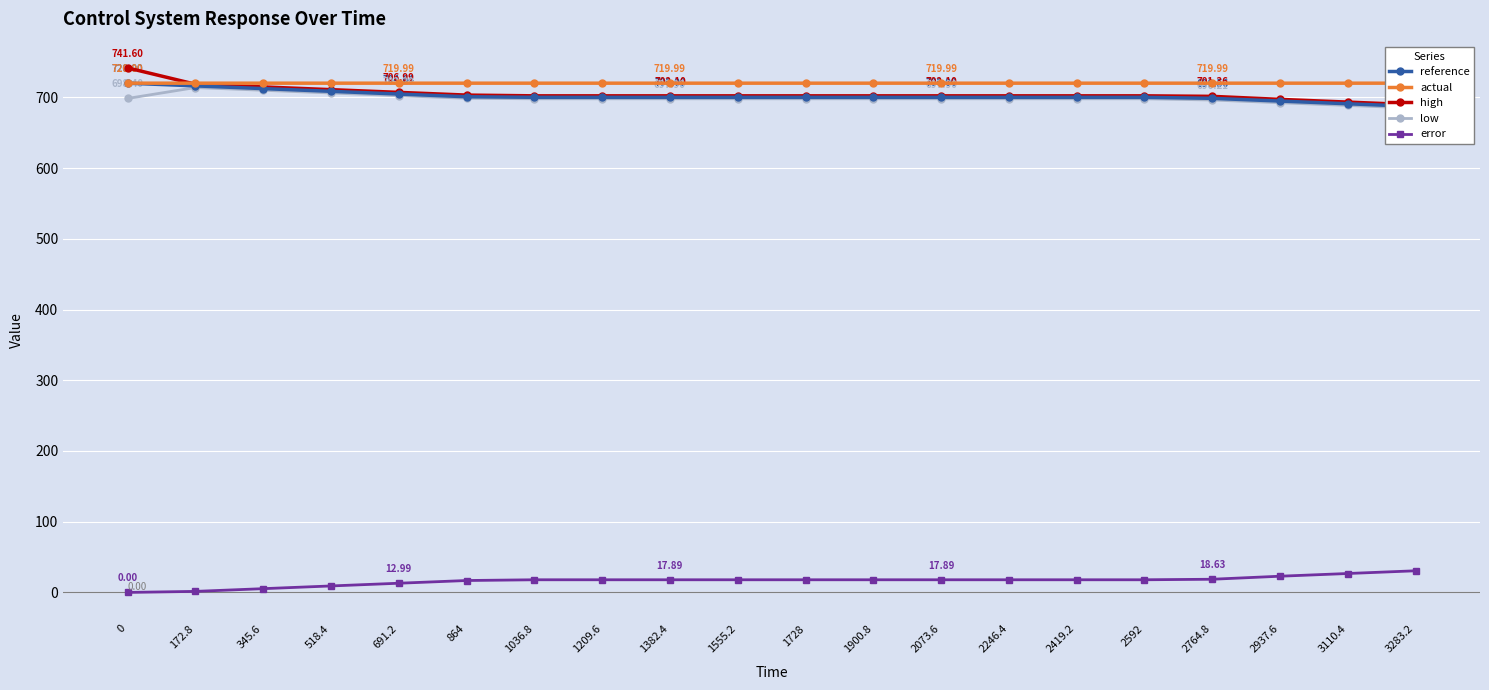

Between 1728 and 345.6, which is larger?

345.6